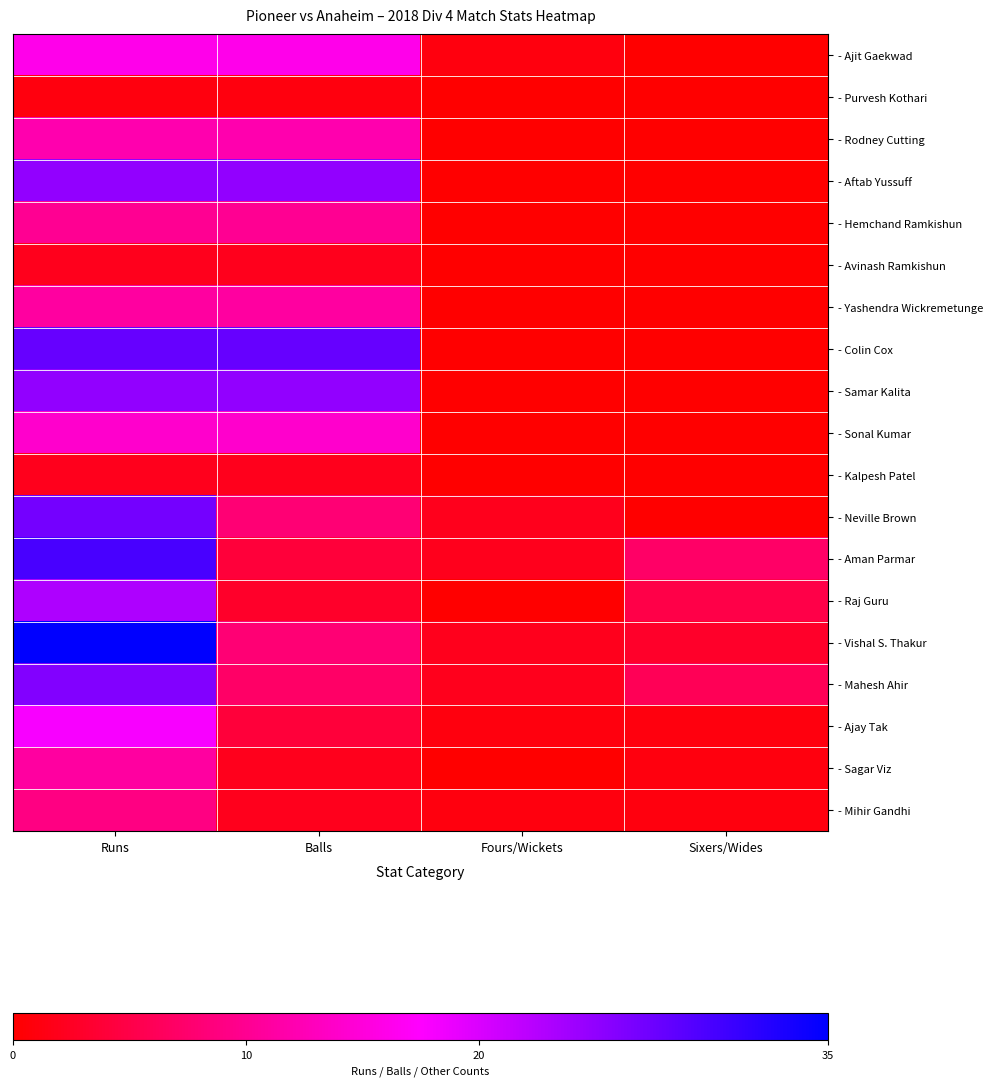

What is the spread (max minus min) of values at Sixers/Wides?

7